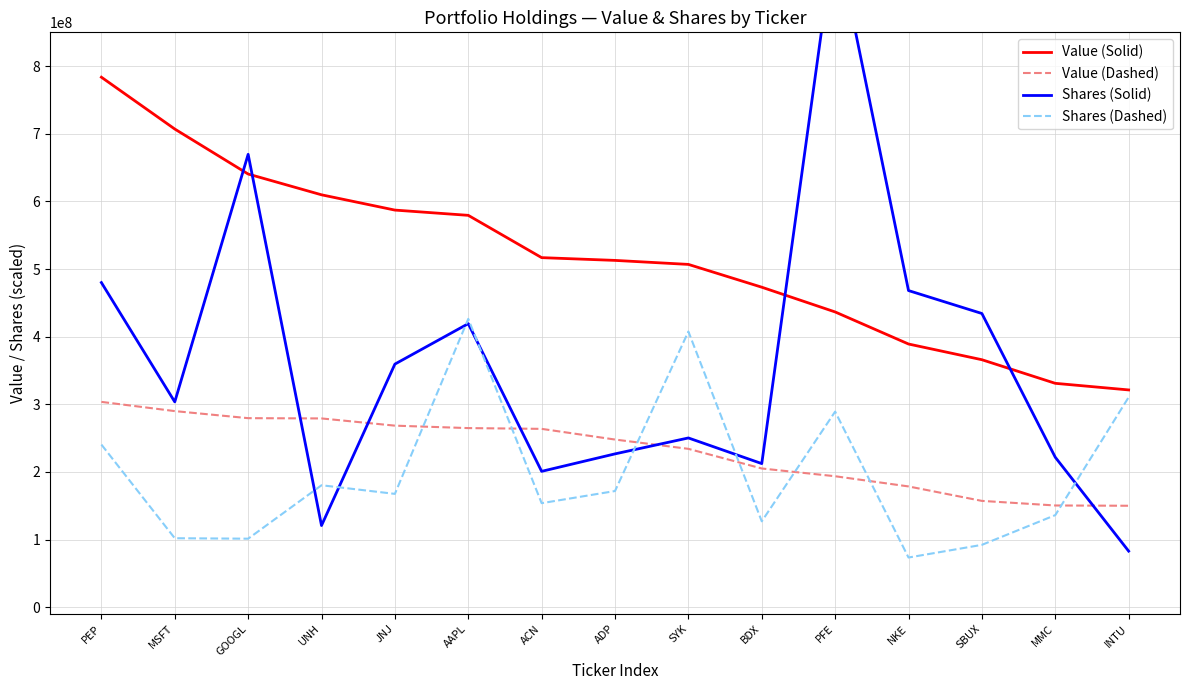

What is the difference between the Value (Solid) values at JNJ and MMC?

256149000